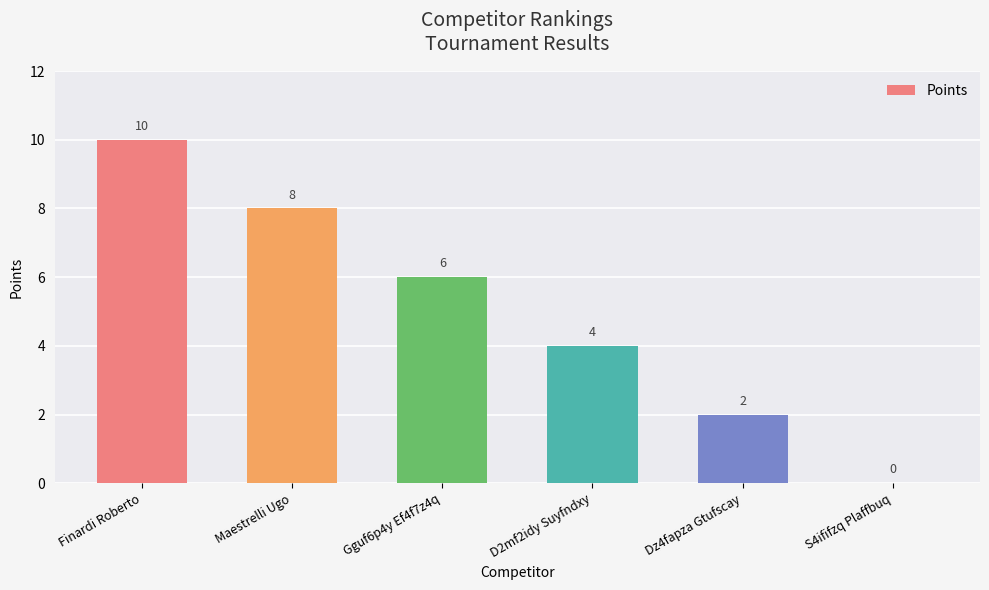

The value at S4ififzq Plaffbuq is 0. True or false?

True